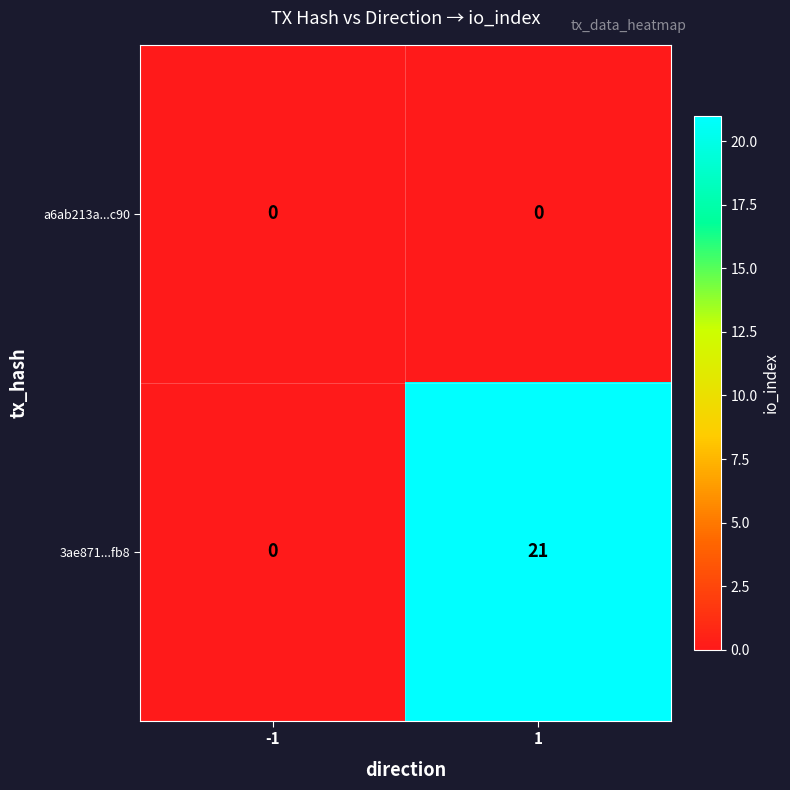

How many categories are shown in the chart?

2